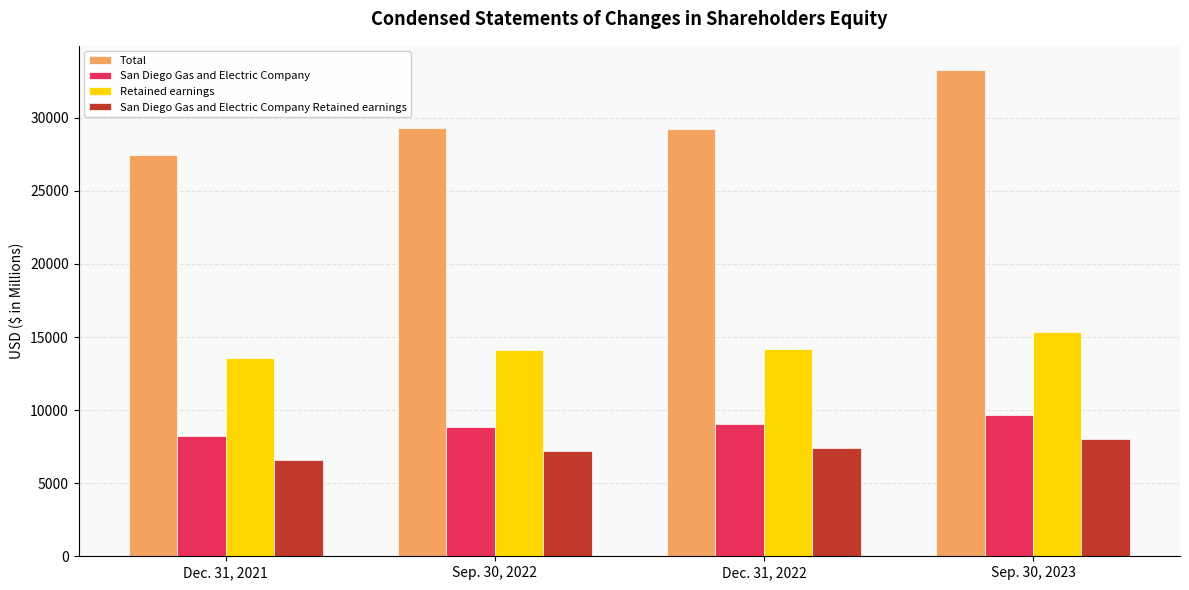

Is it true that Total equals 29256 at Dec. 31, 2022?

True